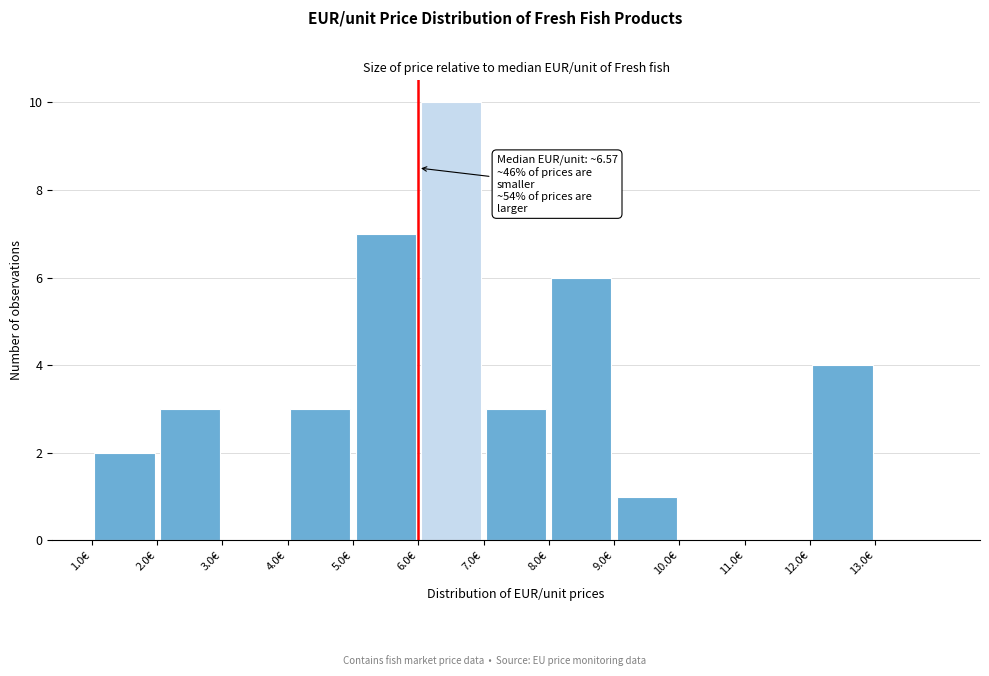

Over which range of the x-axis is the bar tallest?

6 to 7